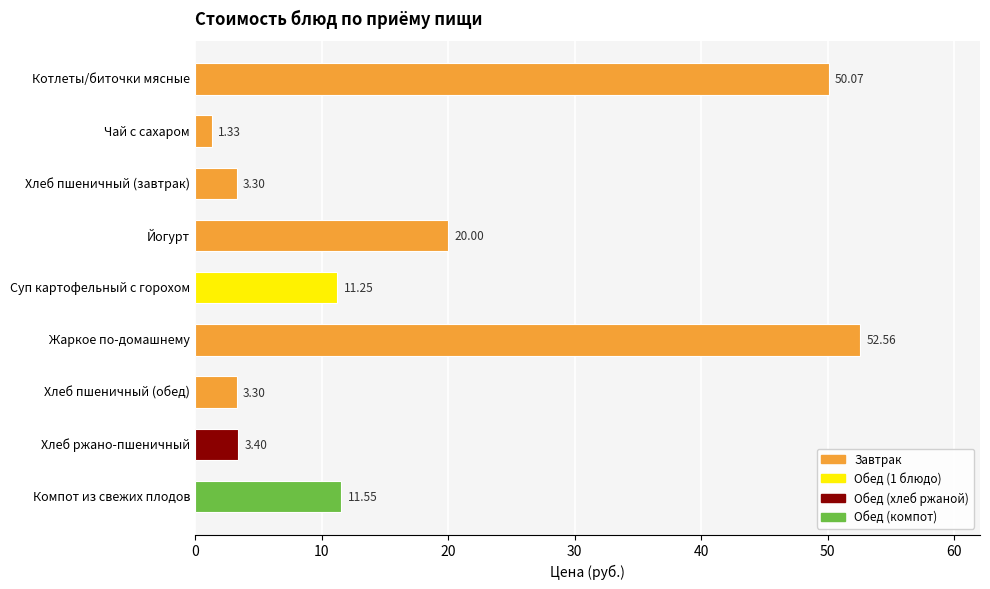

What is the sum of the values at Чай с сахаром and Жаркое по-домашнему?

53.9